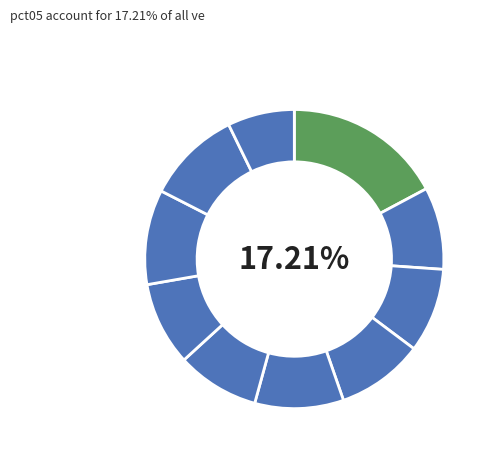

Which slice is the smallest?

pct95